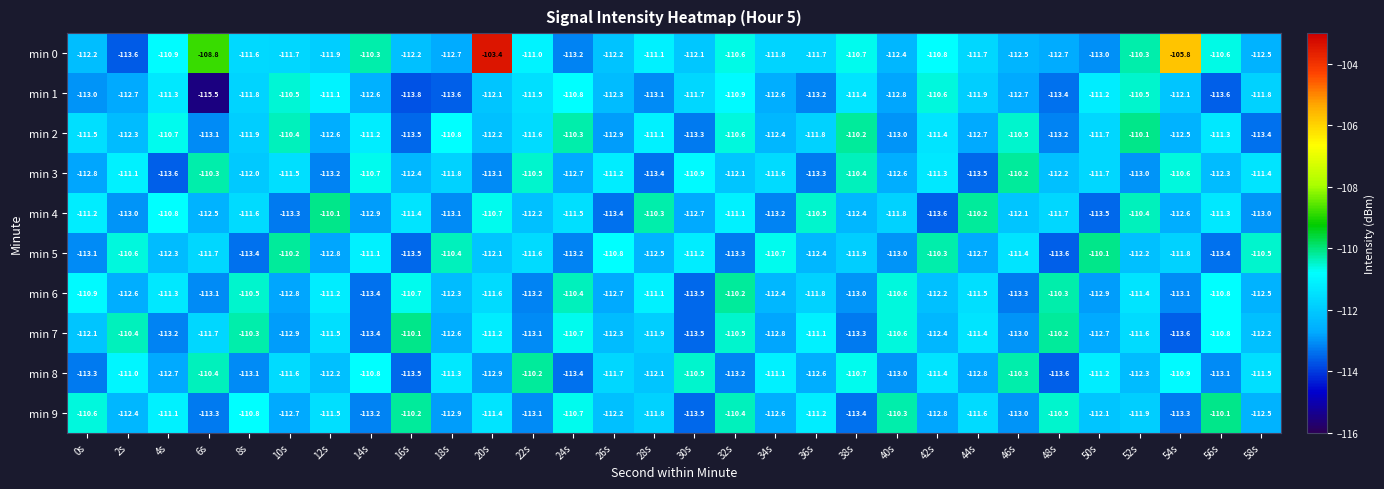

At which category is the sum across all series the highest?

20s